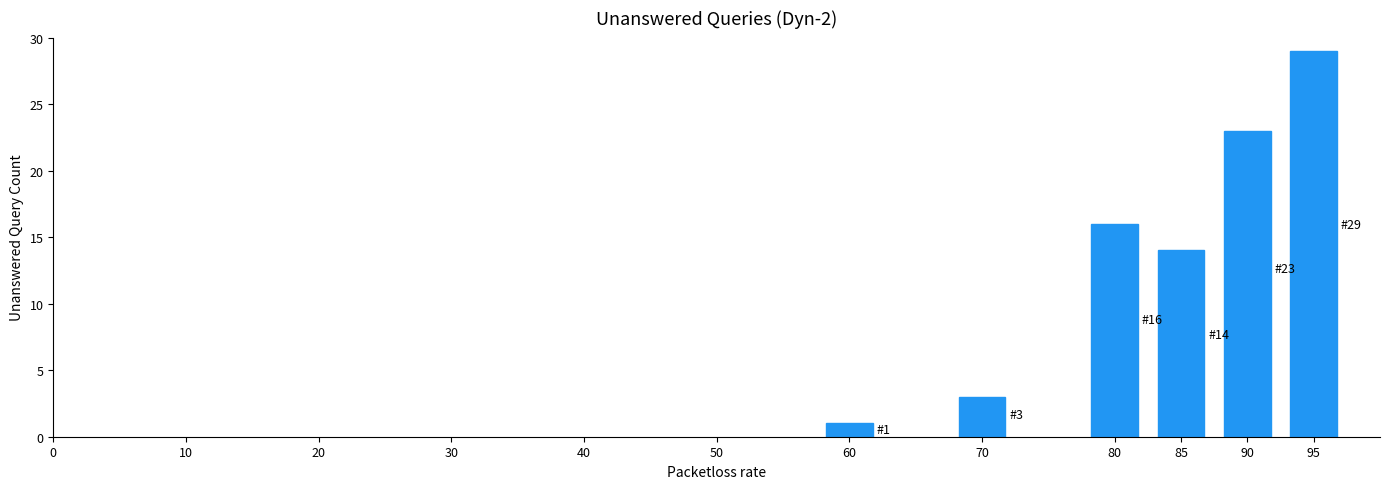

Reading left to right, list all the values displayed in this chart.

1	3	16	14	23	29